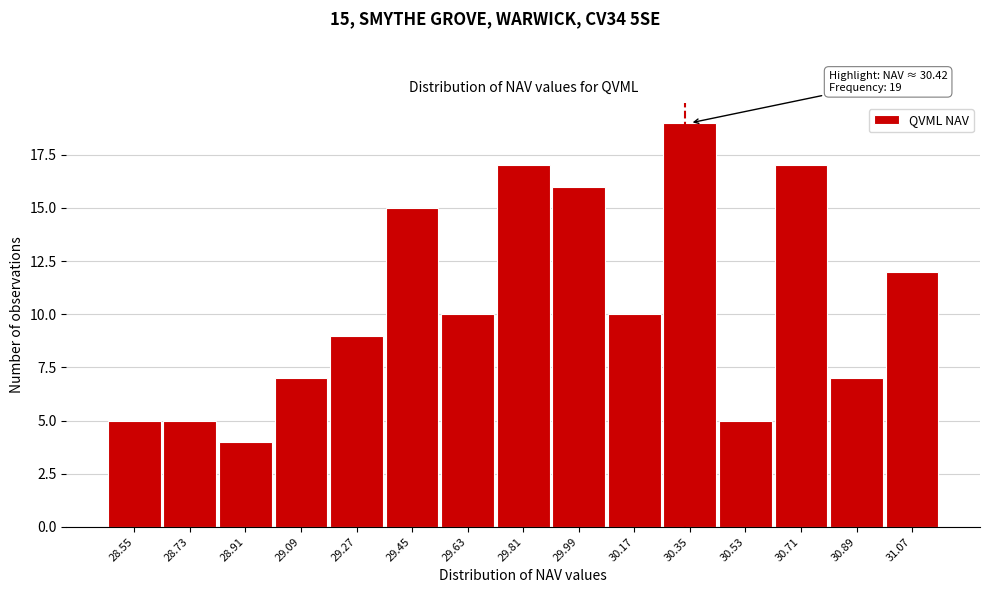

Reading left to right, transcribe all the data shown in this chart.

28.55=5	28.73=5	28.91=4	29.09=7	29.27=9	29.45=15	29.63=10	29.81=17	29.99=16	30.17=10	30.35=19	30.53=5	30.71=17	30.89=7	31.07=12